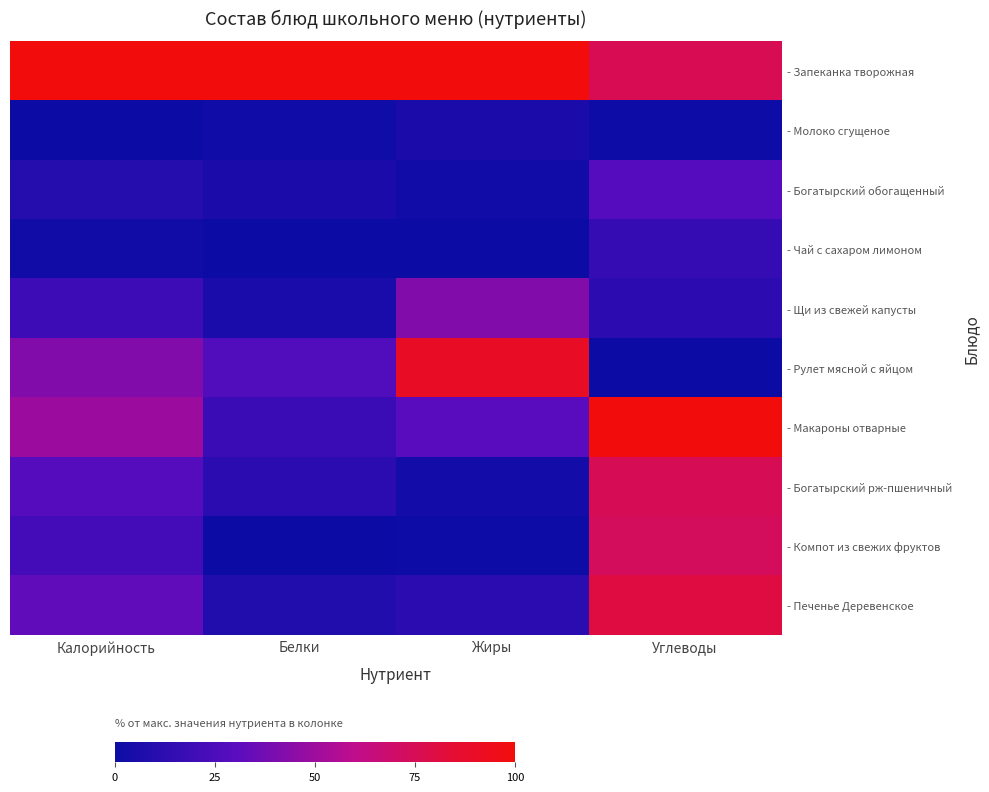

What is the difference between the highest and lowest values at Углеводы?

100.0